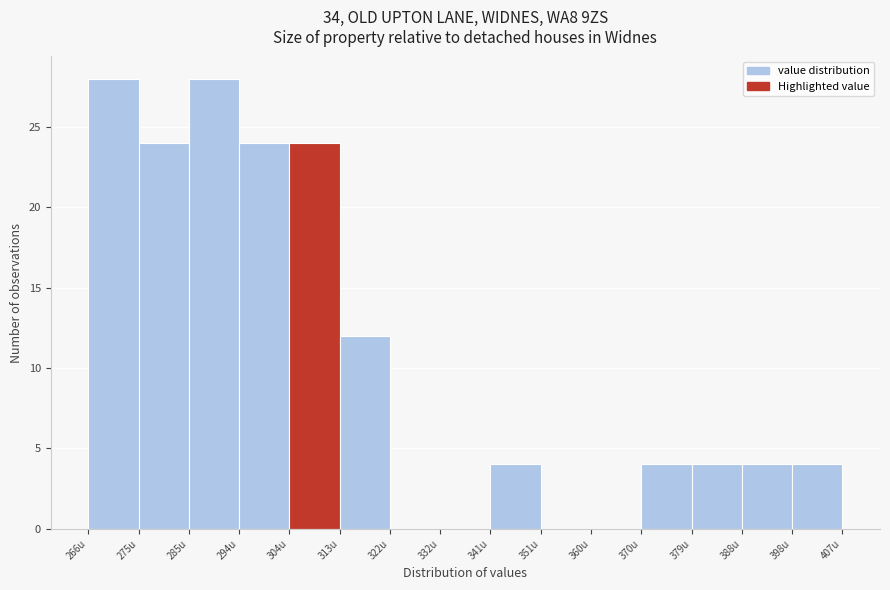

Reading left to right, list every bar in this chart as the range it spans on the x-axis followed by its height. Neither the bar edges nor the heights are printed on the chart, so give them approximately, as read against the axes.

266 to 275: 28
275 to 285: 24
285 to 294: 28
294 to 304: 24
304 to 313: 24
313 to 322: 12
322 to 332: 0
332 to 341: 0
341 to 351: 4
351 to 360: 0
360 to 370: 0
370 to 379: 4
379 to 388: 4
388 to 398: 4
398 to 407: 4